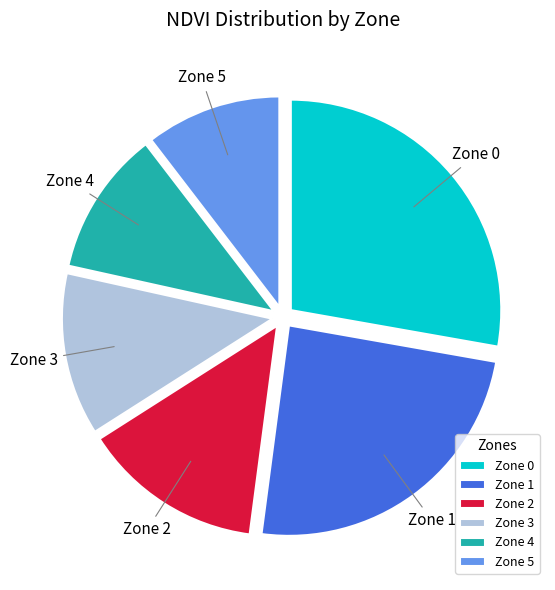

Is it true that Zone 1 is 24% of the pie?

True